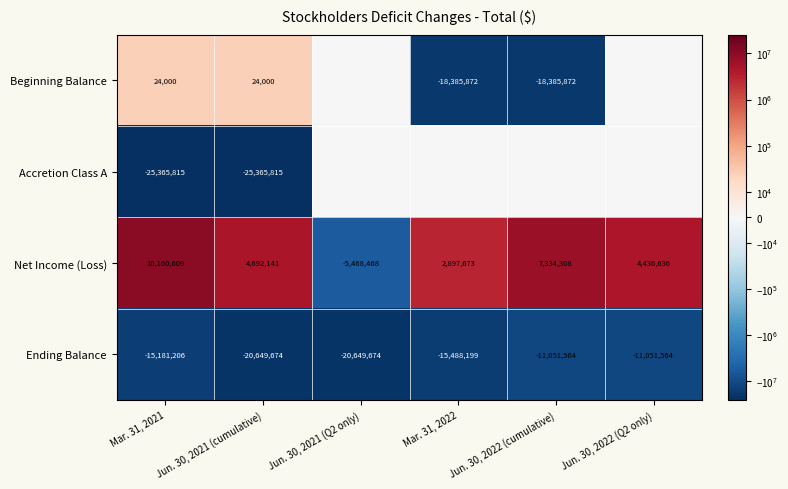

What is the total value across all series at Jun. 30, 2021 (cumulative)?

-41299348